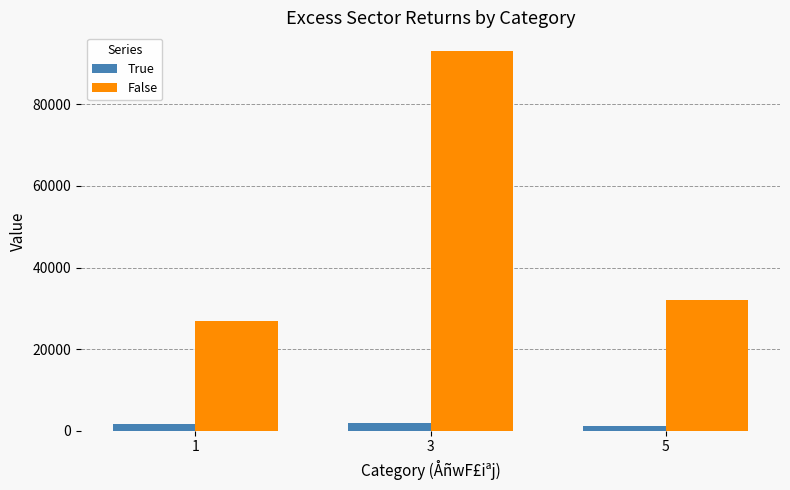

Which series has the widest spread of values?

False